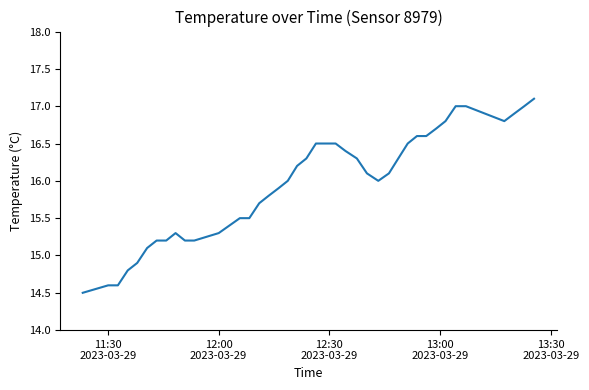

What is the difference between the maximum and minimum values?

2.6